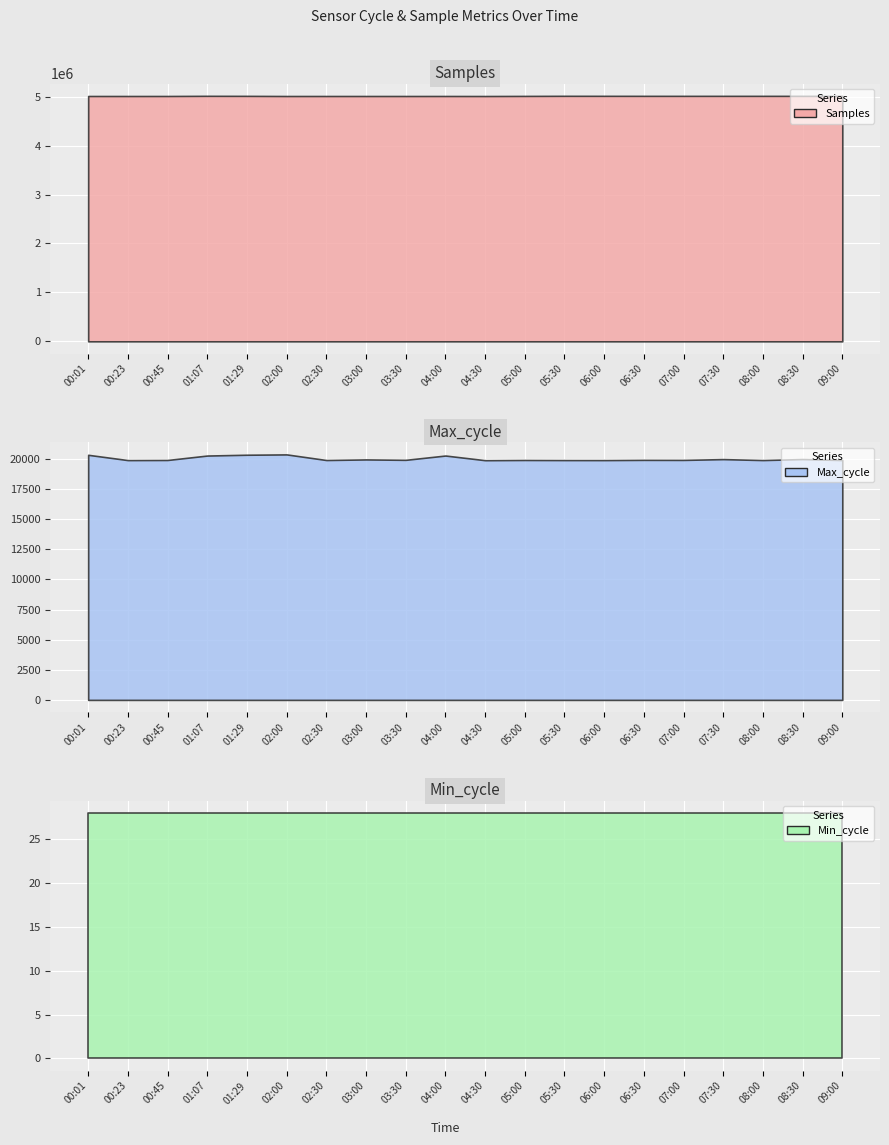

What is the label of the 17th point from the left?

07:30